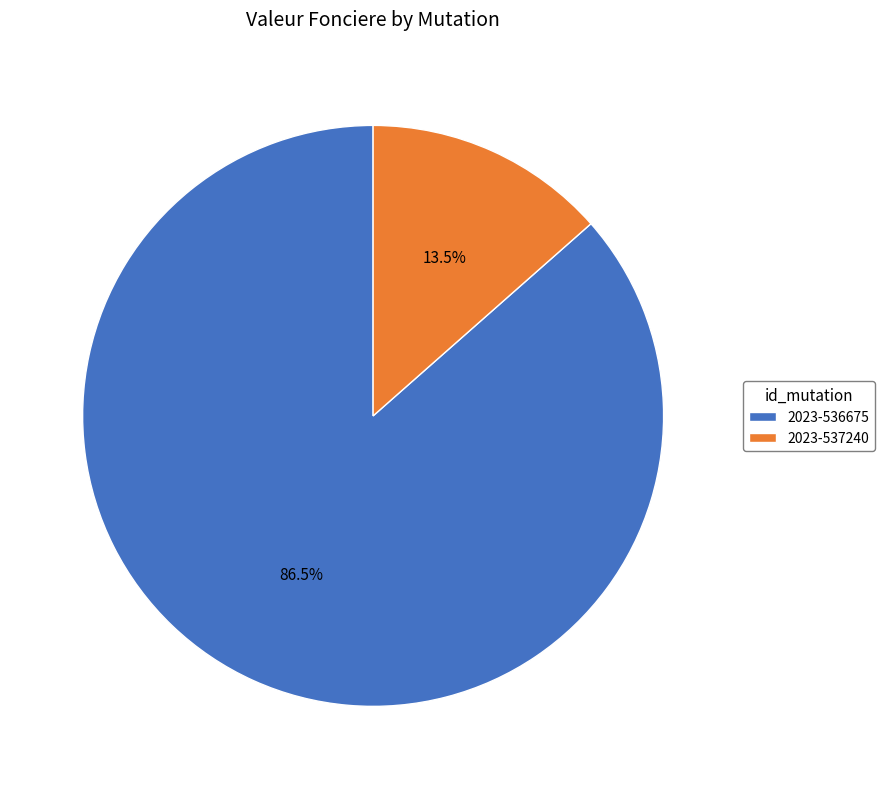

Is 2023-537240 the majority of the pie?

No